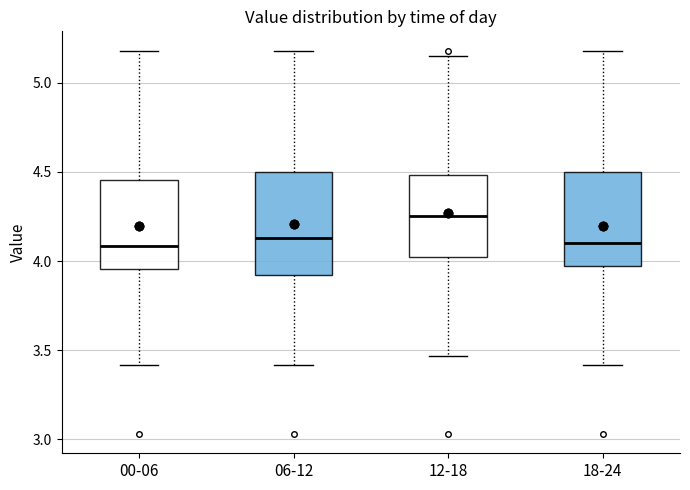

Where does the lower whisker of the box for 06-12 end on the y-axis? The values are not printed on the chart, so give them approximately, as read against the axis.

3.40